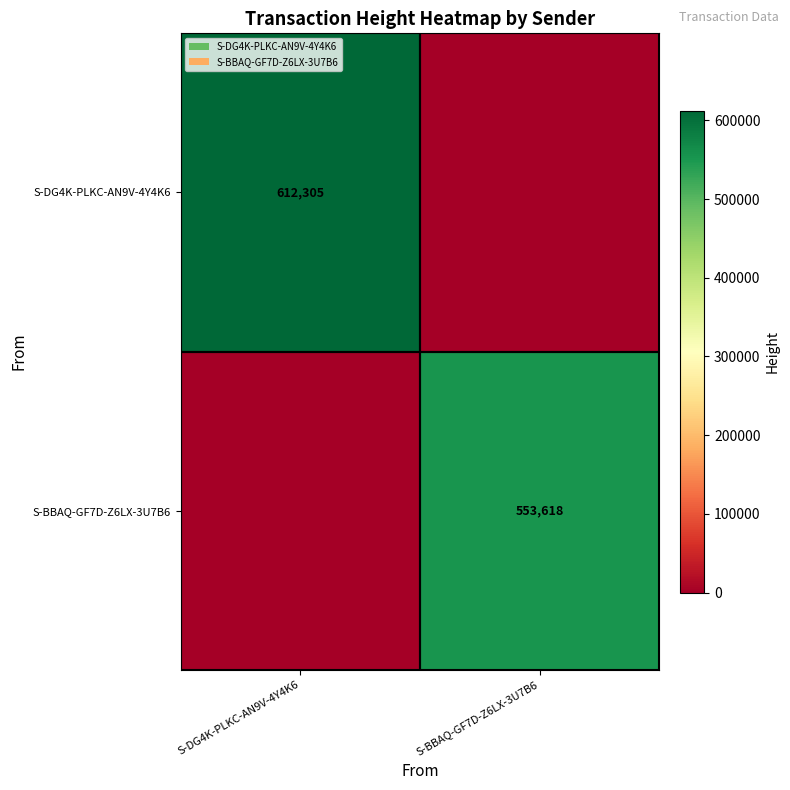

The value of S-DG4K-PLKC-AN9V-4Y4K6 at S-DG4K-PLKC-AN9V-4Y4K6 is 612305. True or false?

True